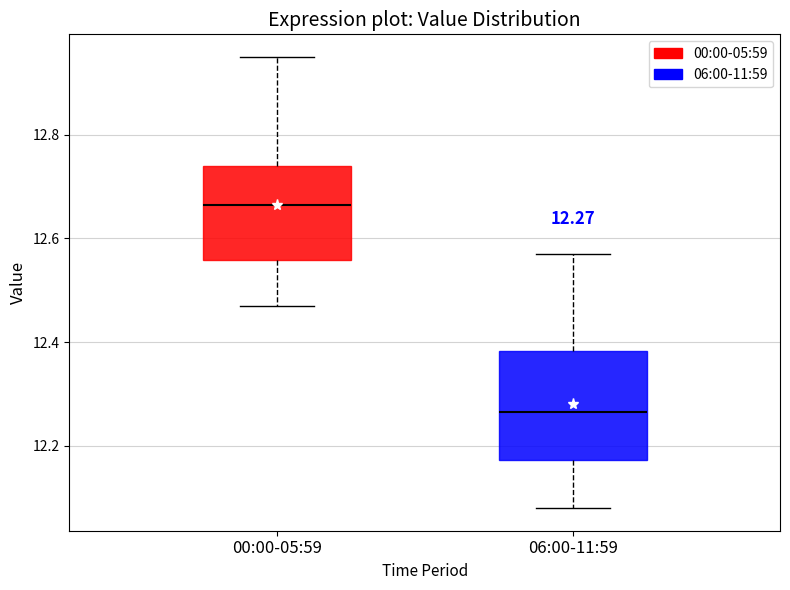

Which box has the lowest median line?

06:00-11:59